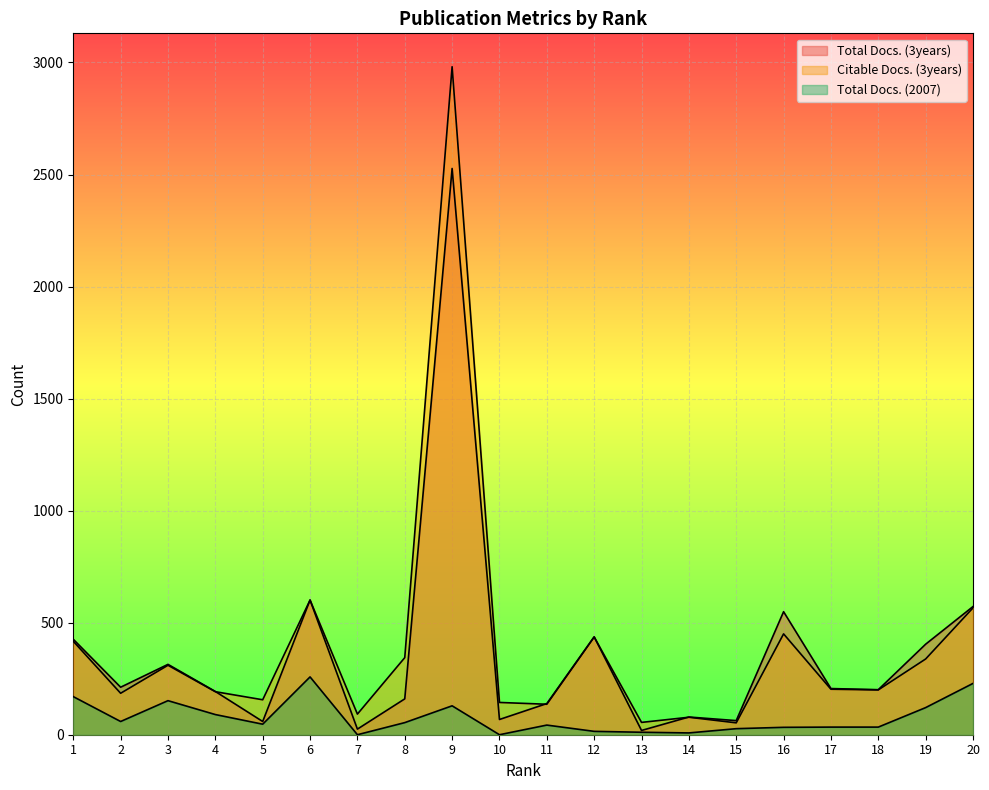

What is the maximum value shown in the chart?

2981